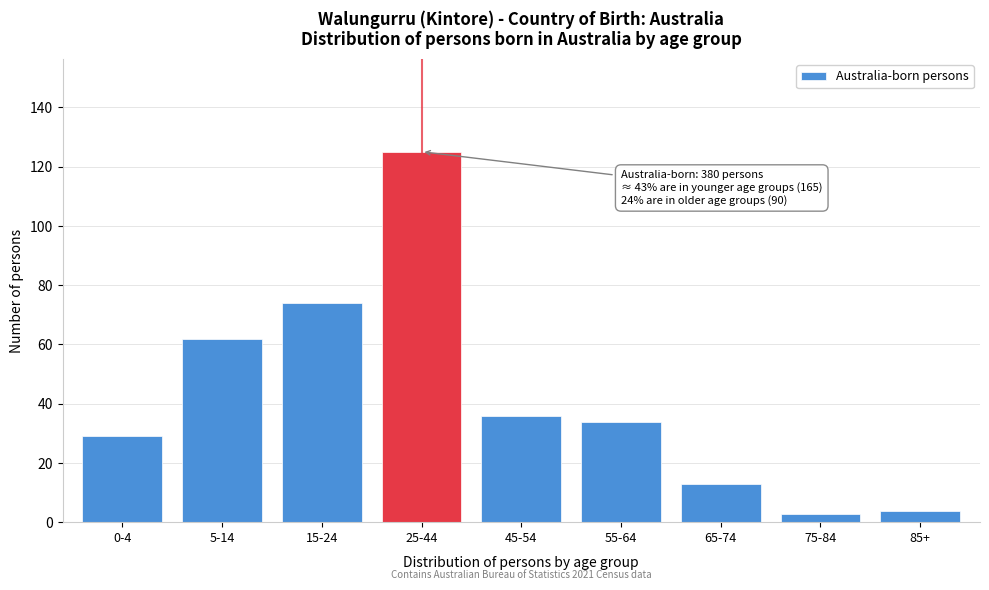

Reading left to right, what are all the values shown in this chart?

29	62	74	125	36	34	13	3	4